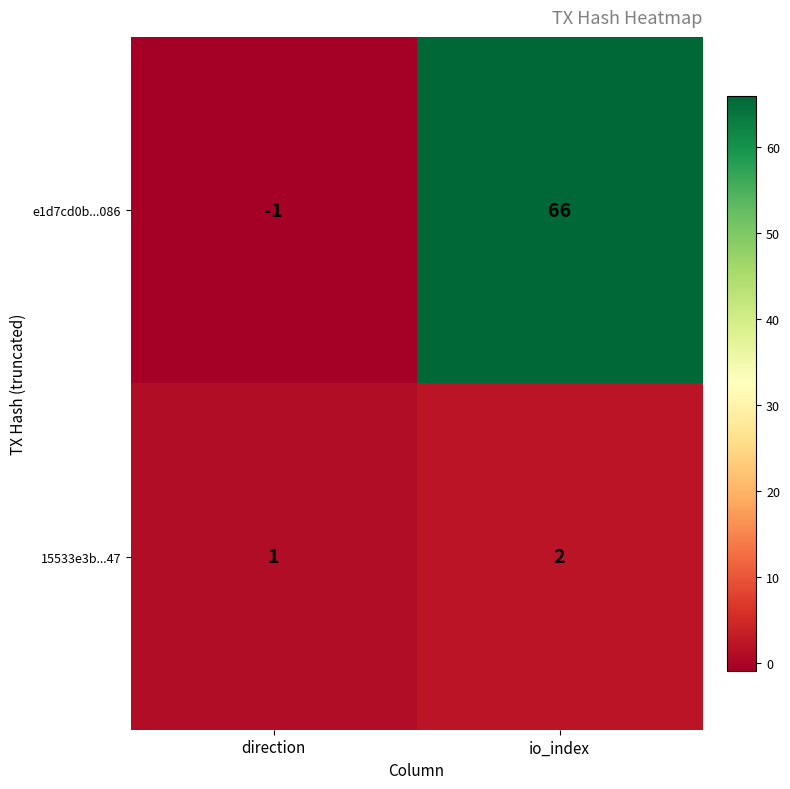

Which label corresponds to the smallest value in the chart?

direction